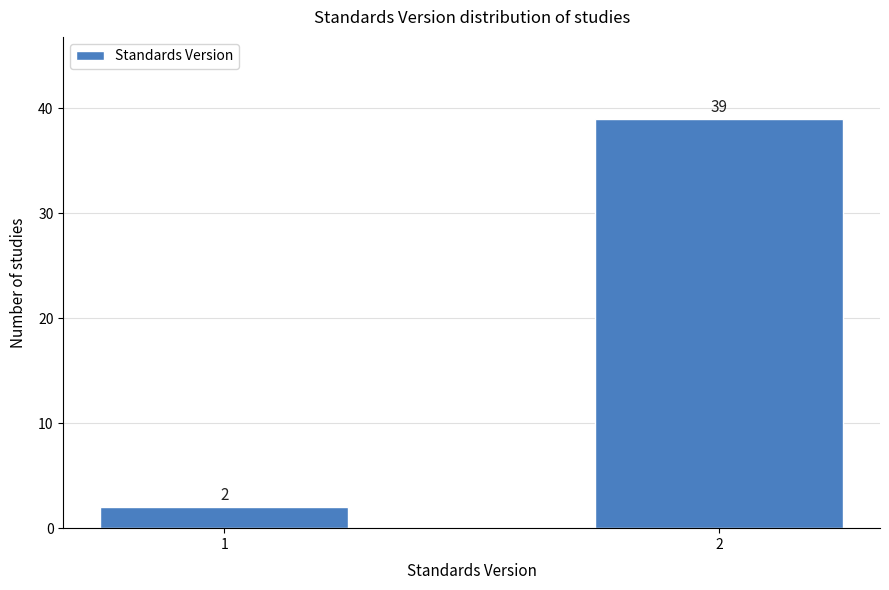

Reading right to left, transcribe all the data shown in this chart.

2=39	1=2